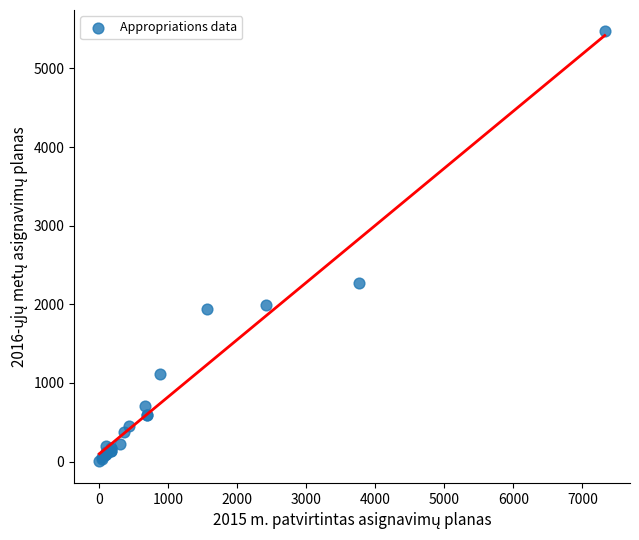

What Y value in the scatter plot is closest to 2735?

2268.5